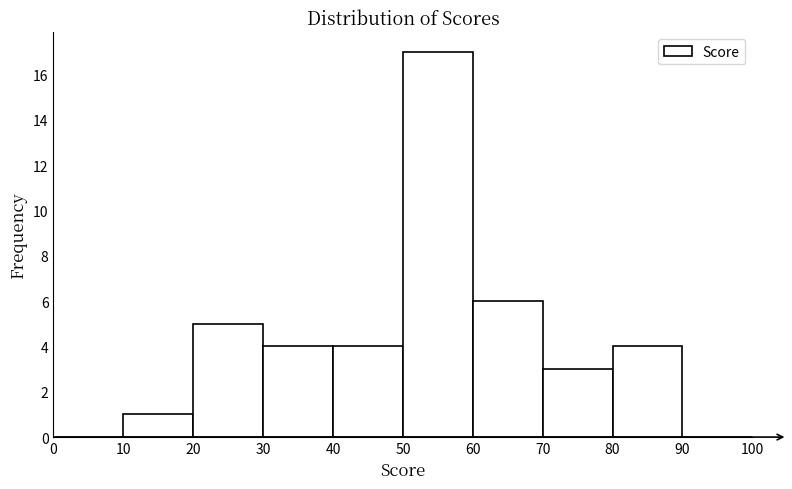

How tall is the bar that spans 20 to 30 on the x-axis? The values are not printed on the chart, so give them approximately, as read against the axis.

5